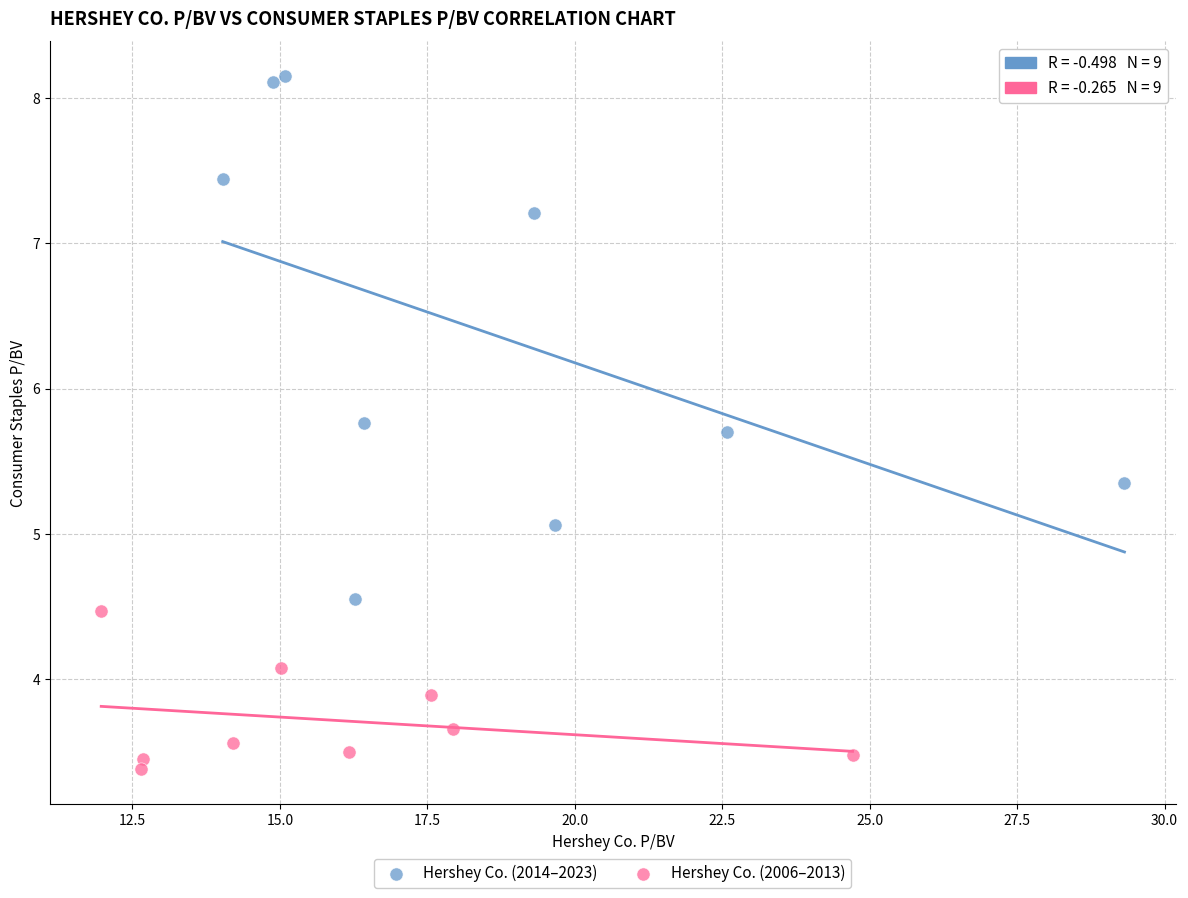

Which series contains the highest Y value?

Hershey Co. (2014–2023)